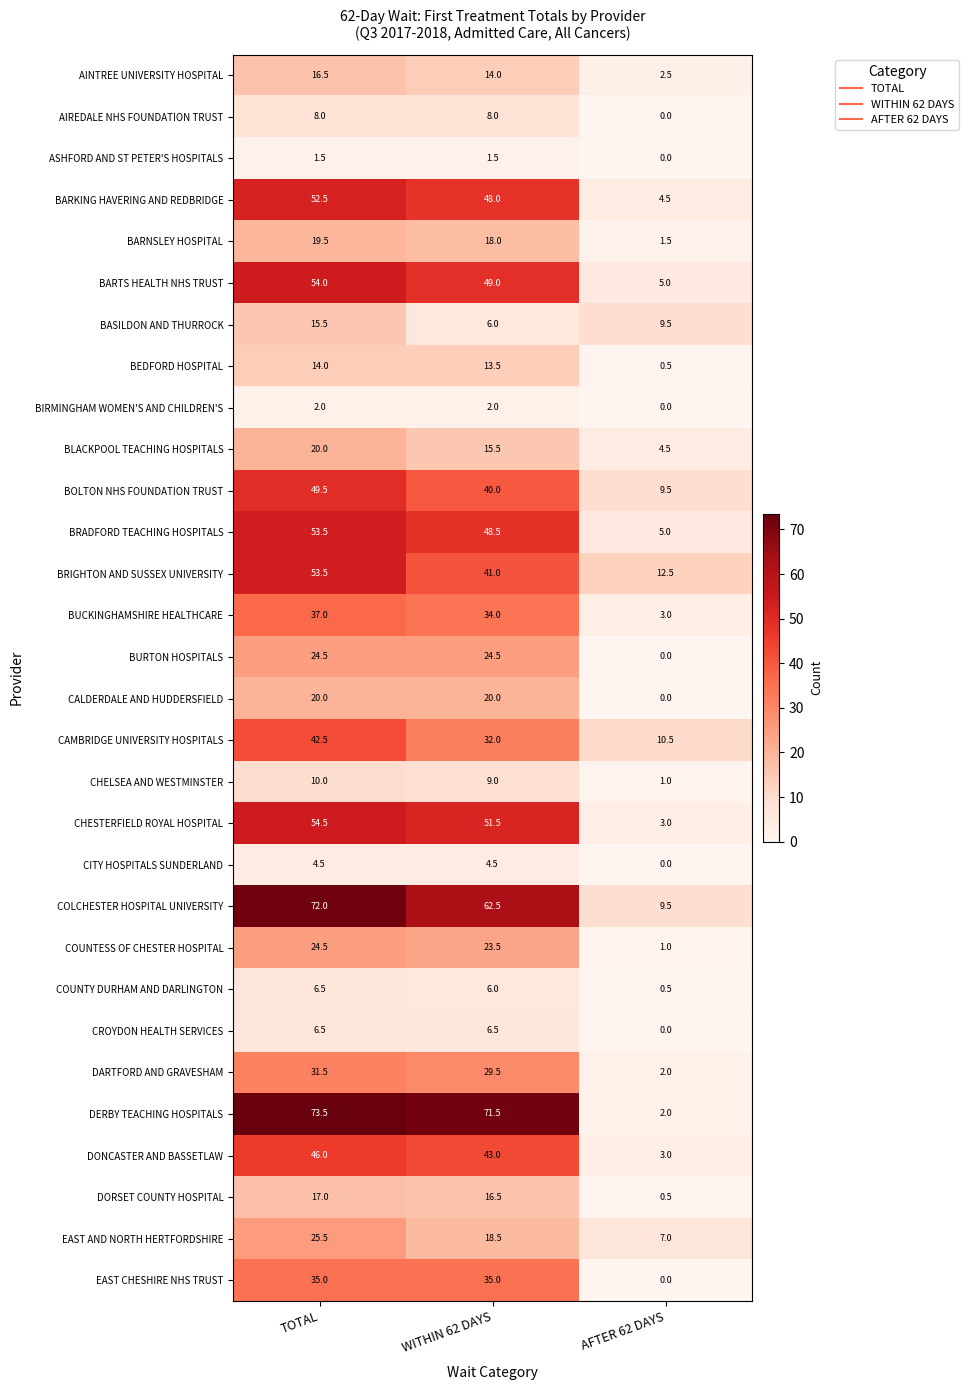

How many distinct data groups are displayed?

30